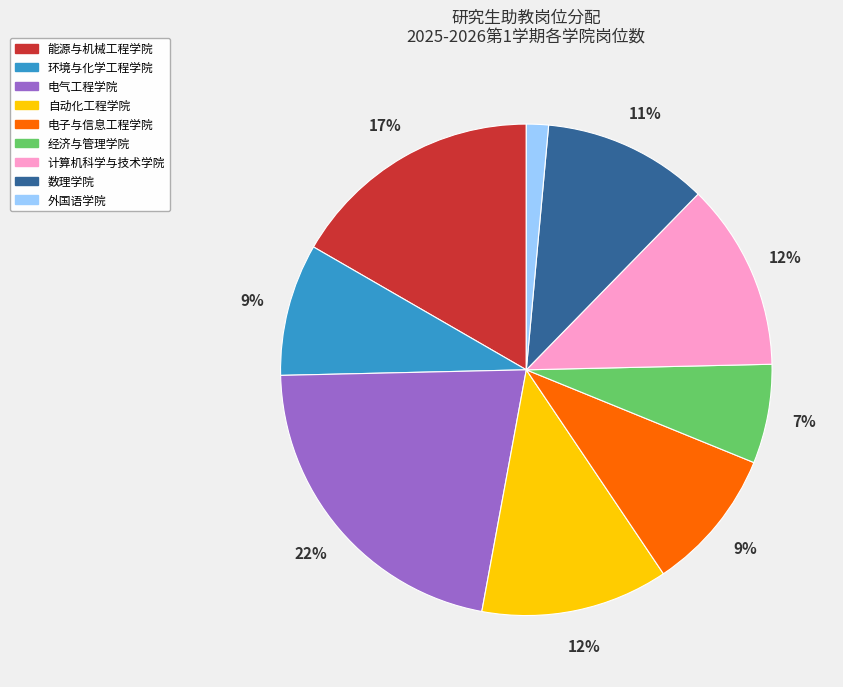

How many segments does this pie chart have?

9